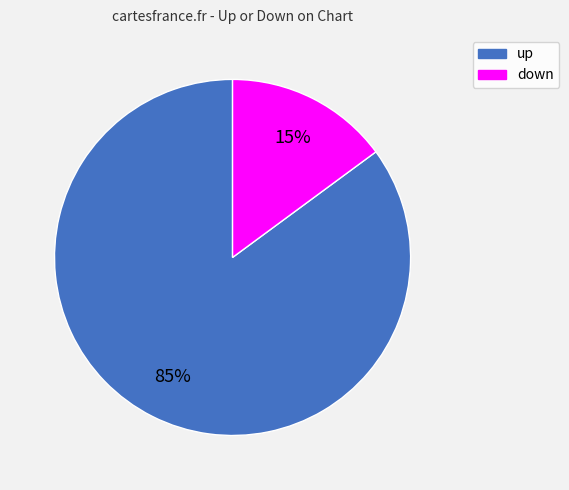

Do down and up together represent more than half of the pie?

Yes